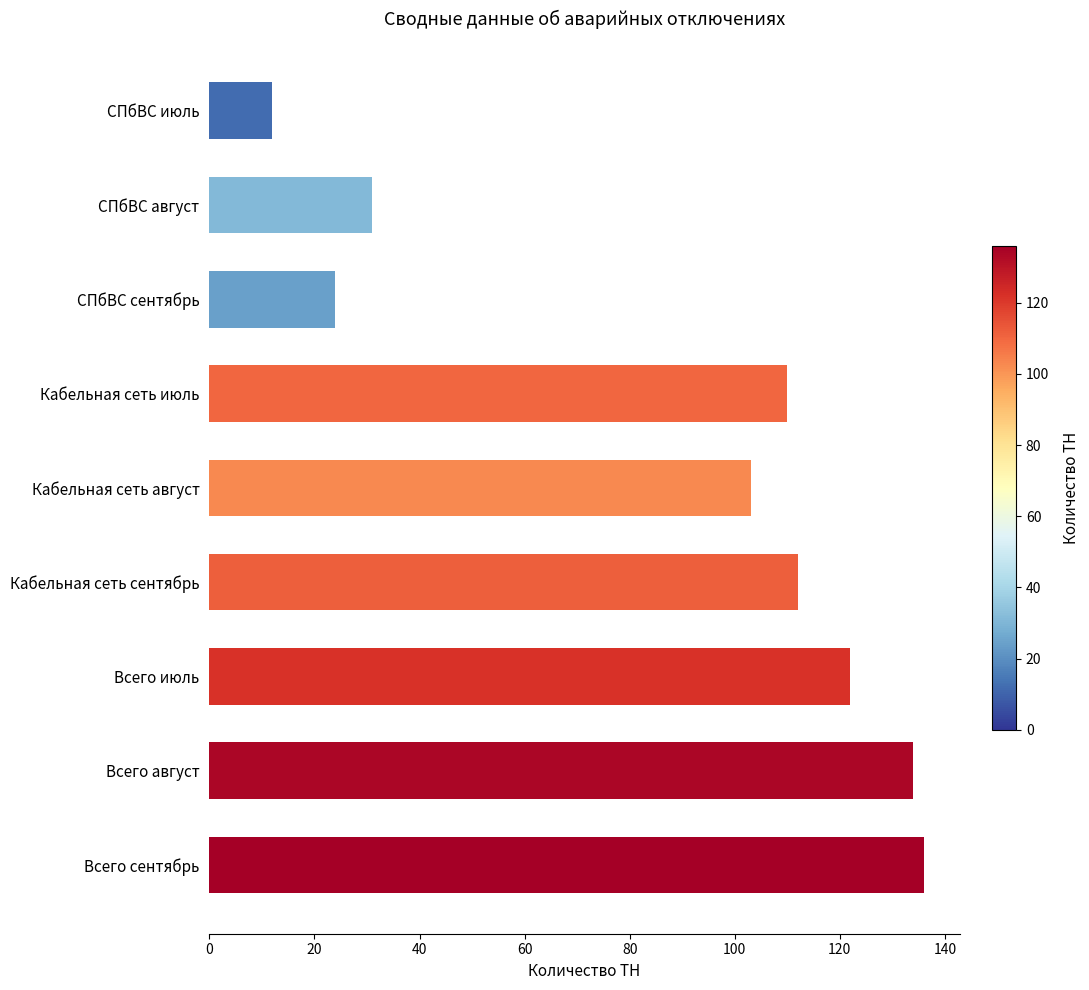

At which category does the chart reach its peak across all series?

Всего сентябрь